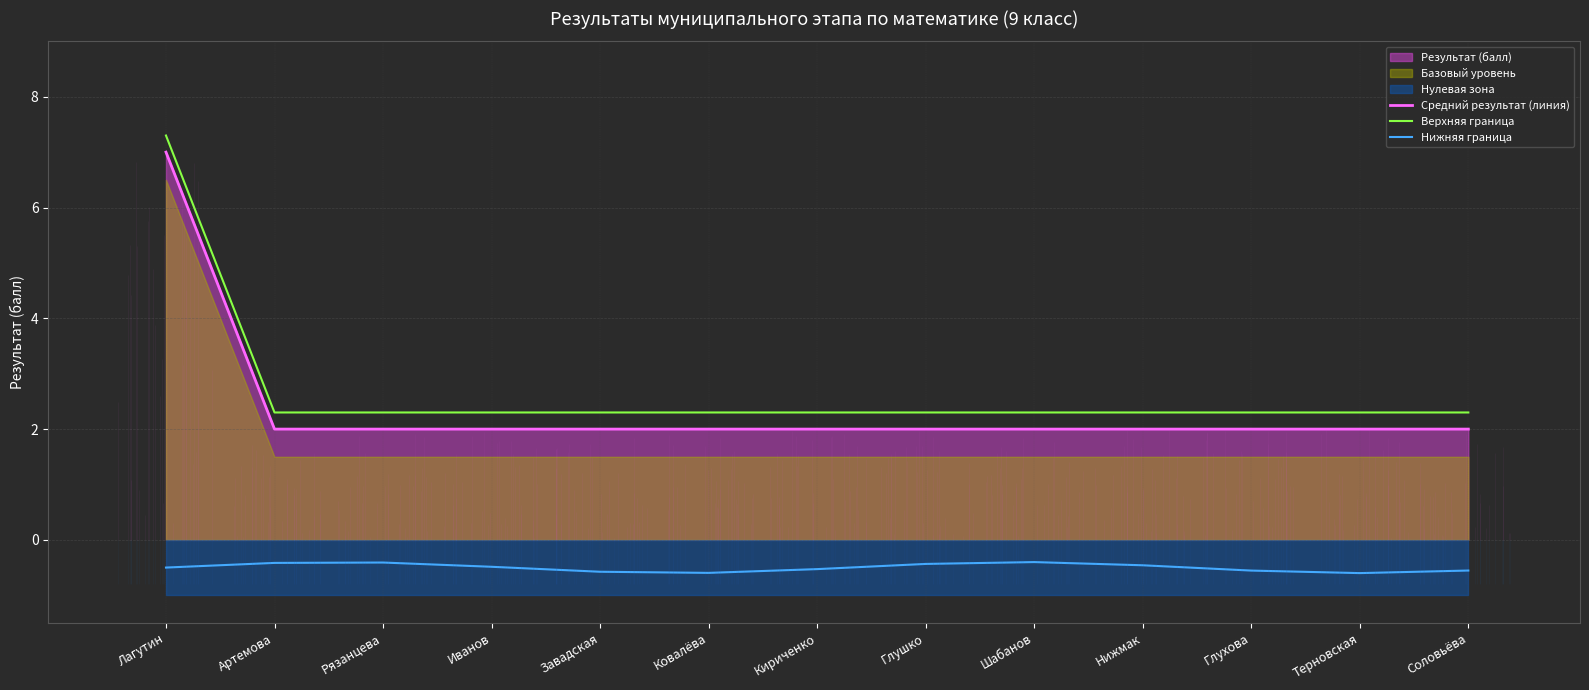

What is the label of the 1st point from the left?

Лагутин